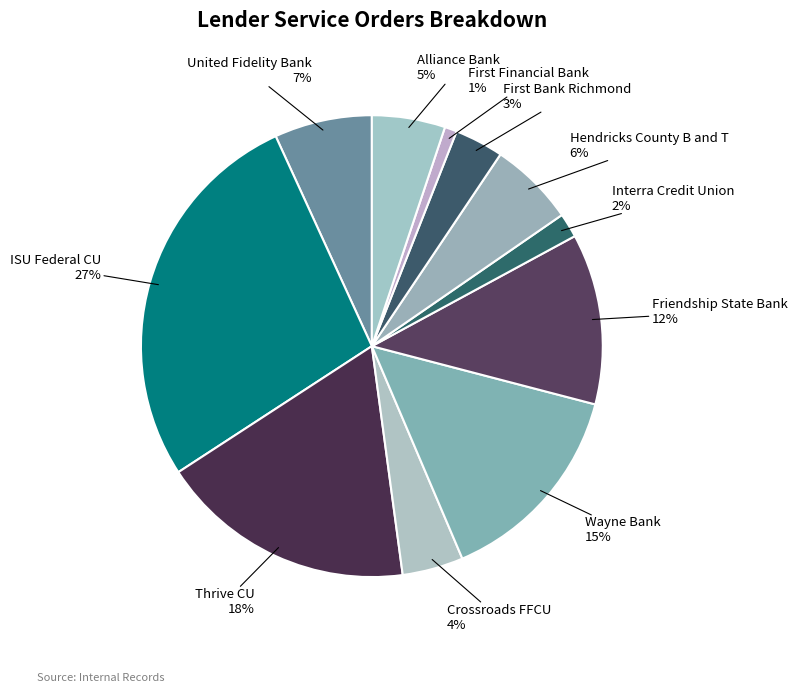

How many slices are in this pie chart?

11